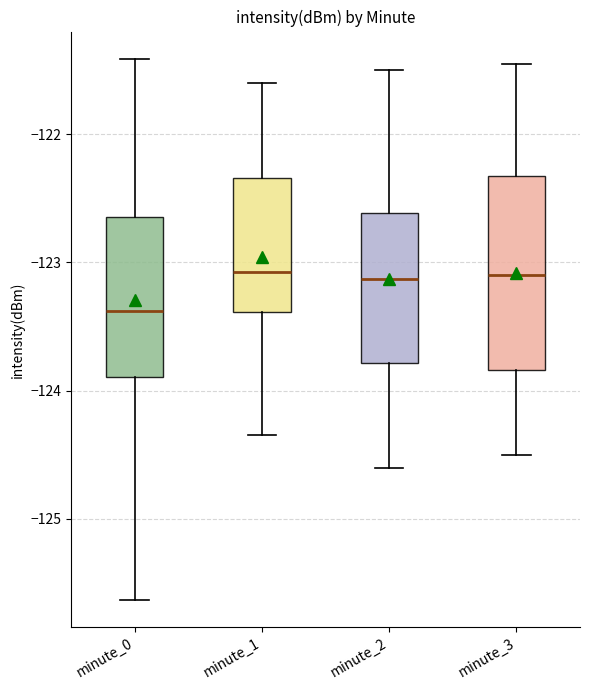

Where is the upper edge of the box for minute_0 on the y-axis? The values are not printed on the chart, so give them approximately, as read against the axis.

-122.6